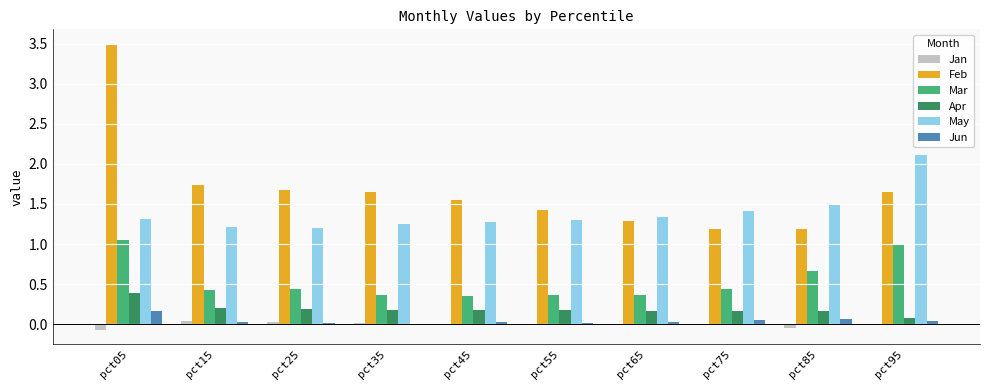

The May series shows 2.1 at pct95. True or false?

True